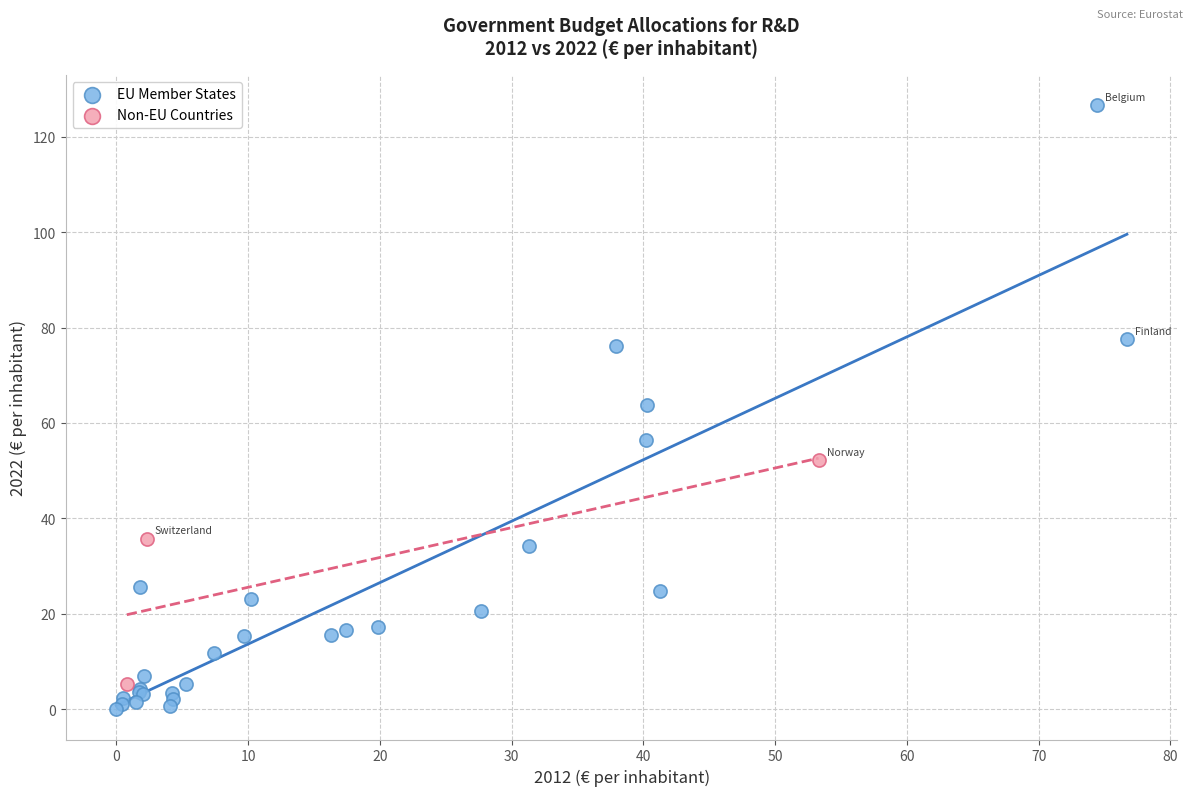

Which series reaches the minimum Y coordinate?

EU Member States